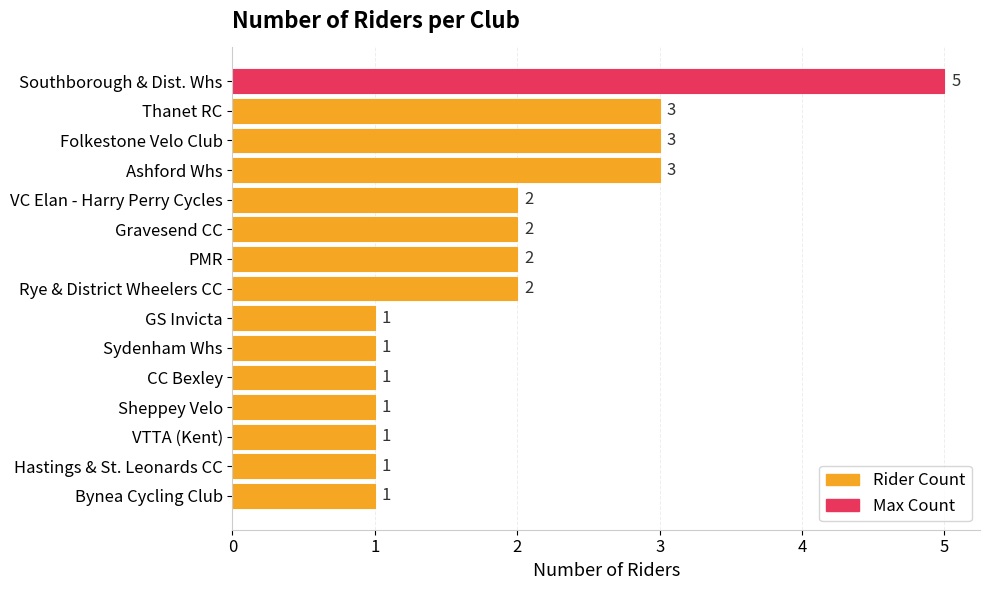

What is the sum of all values?

29